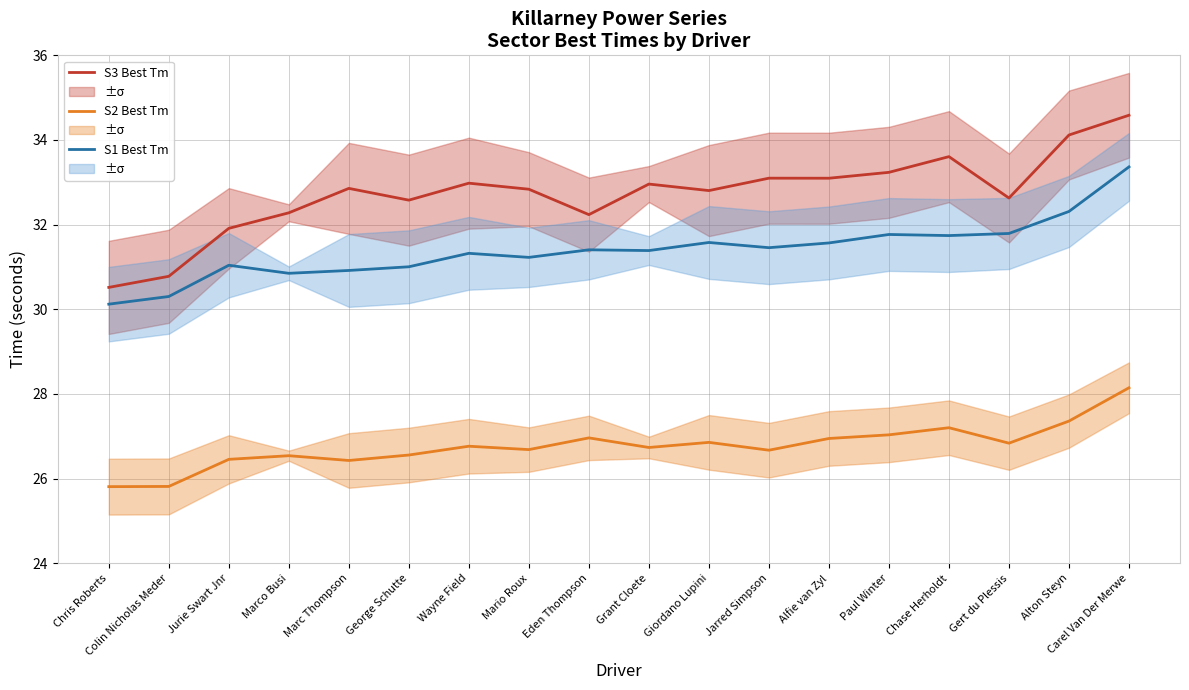

Reading right to left, extract all data points from this chart.

S3 Best Tm: 34.6	34.1	32.6	33.6	33.2	33.1	33.1	32.8	33.0	32.2	32.8	33.0	32.6	32.9	32.3	31.9	30.8	30.5
S2 Best Tm: 28.1	27.4	26.8	27.2	27.0	26.9	26.7	26.9	26.7	27.0	26.7	26.8	26.6	26.4	26.5	26.5	25.8	25.8
S1 Best Tm: 33.4	32.3	31.8	31.7	31.8	31.6	31.5	31.6	31.4	31.4	31.2	31.3	31.0	30.9	30.9	31.0	30.3	30.1